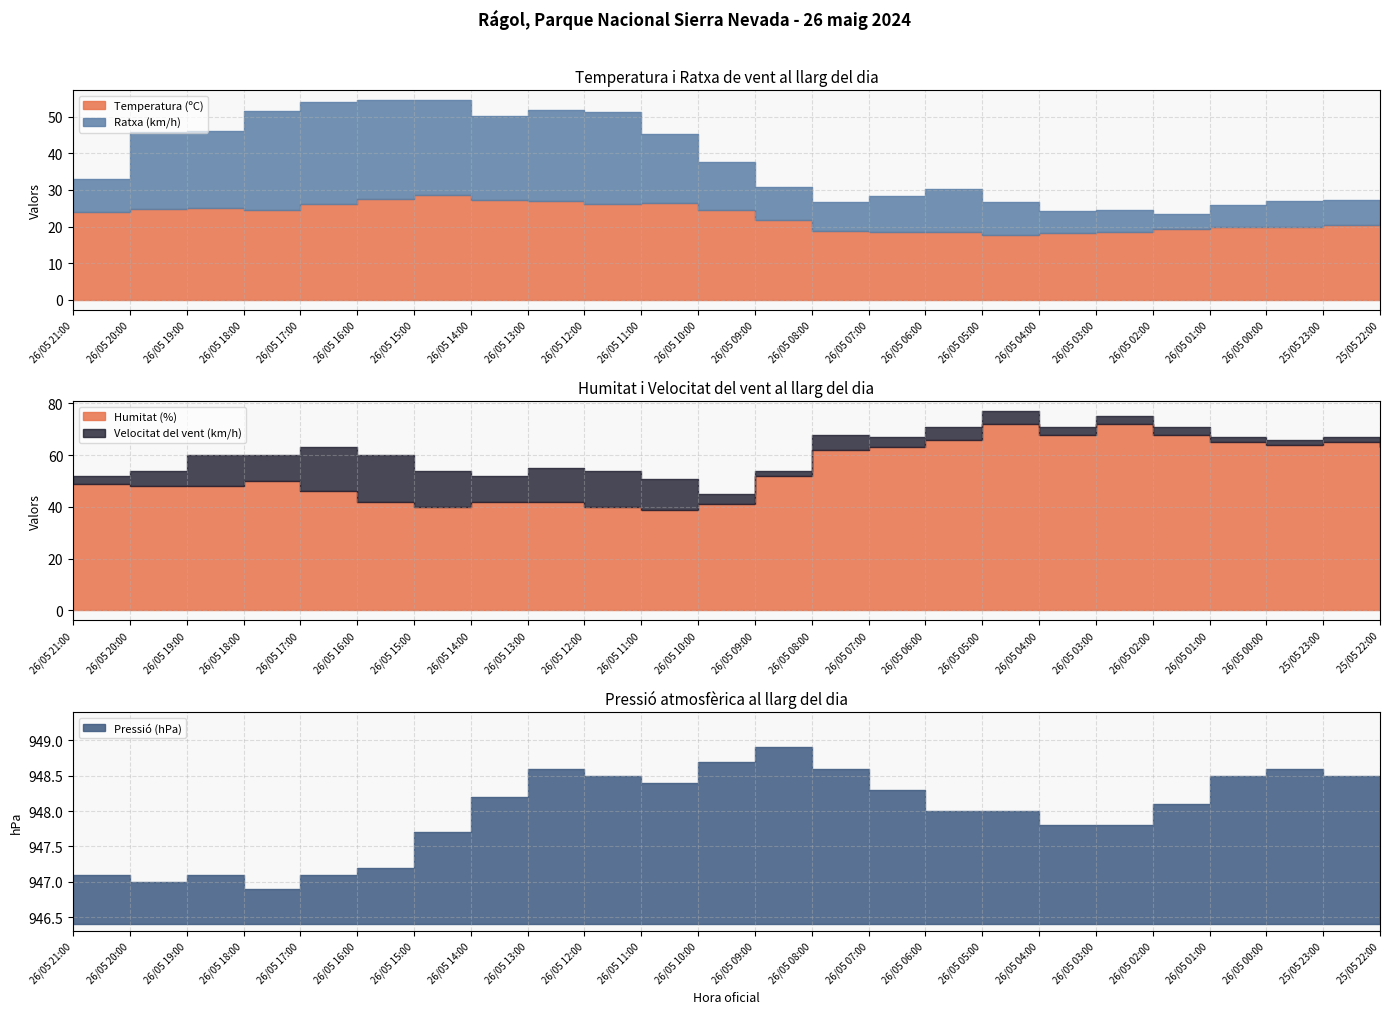

How many lines are shown in the chart?

5